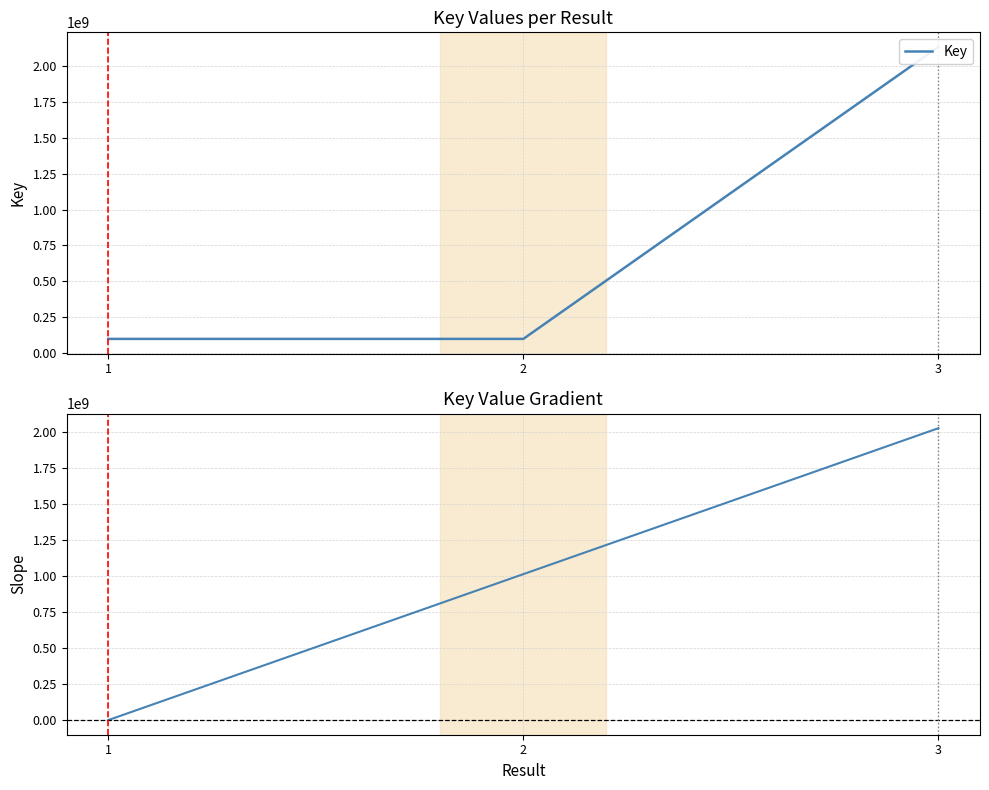

What is the change in value from 1 to 2?

+1014776682.5